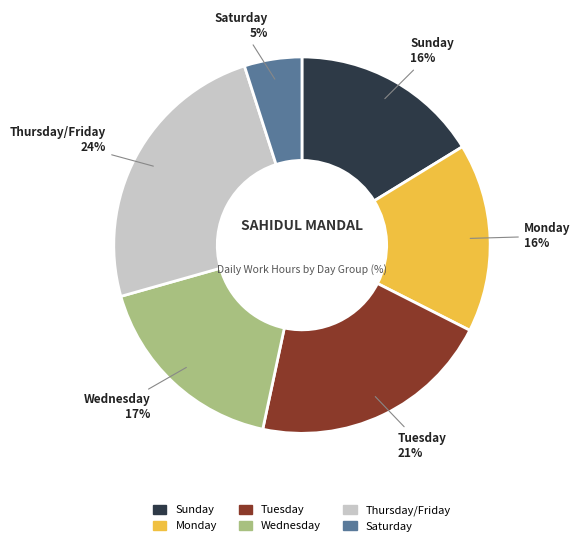

To the nearest percent, what is the average slice percentage?

17%